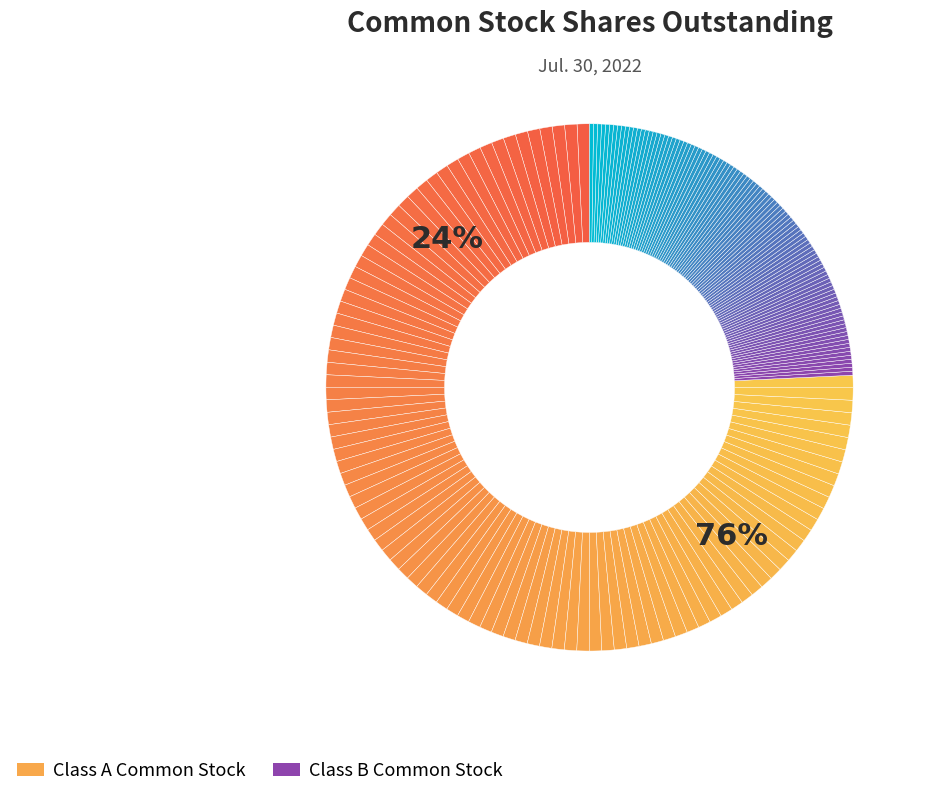

Approximately how many times larger is the value at Class A Common Stock compared to Class B Common Stock?

3.1